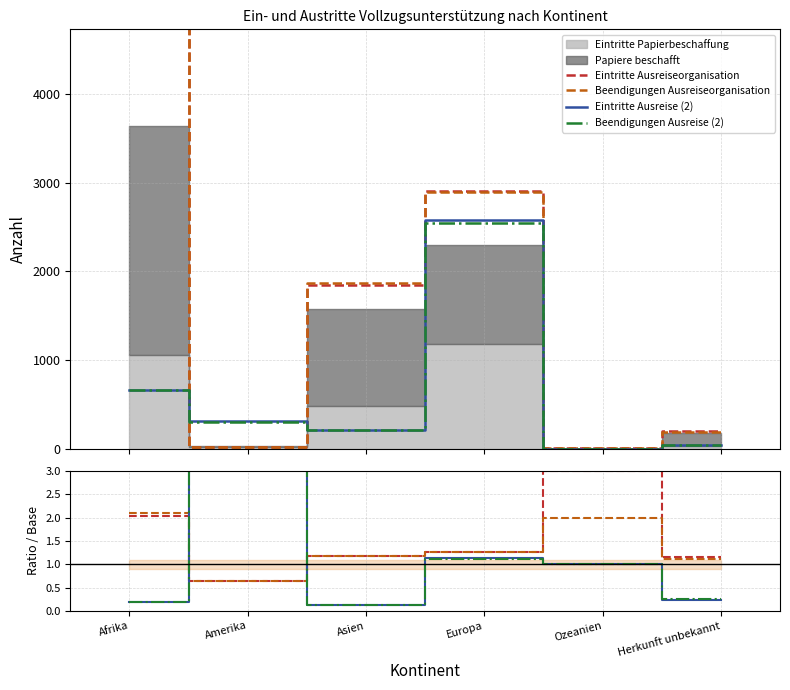

Reading left to right, extract all data points from this chart.

Eintritte Ausreiseorganisation: 2.0	0.6	1.2	1.3	3.0	1.1
Beendigungen Ausreiseorganisation: 2.1	0.6	1.2	1.3	2.0	1.1
Eintritte Ausreise (2): 0.2	10.4	0.1	1.1	1.0	0.2
Beendigungen Ausreise (2): 0.2	10.2	0.1	1.1	1.0	0.2